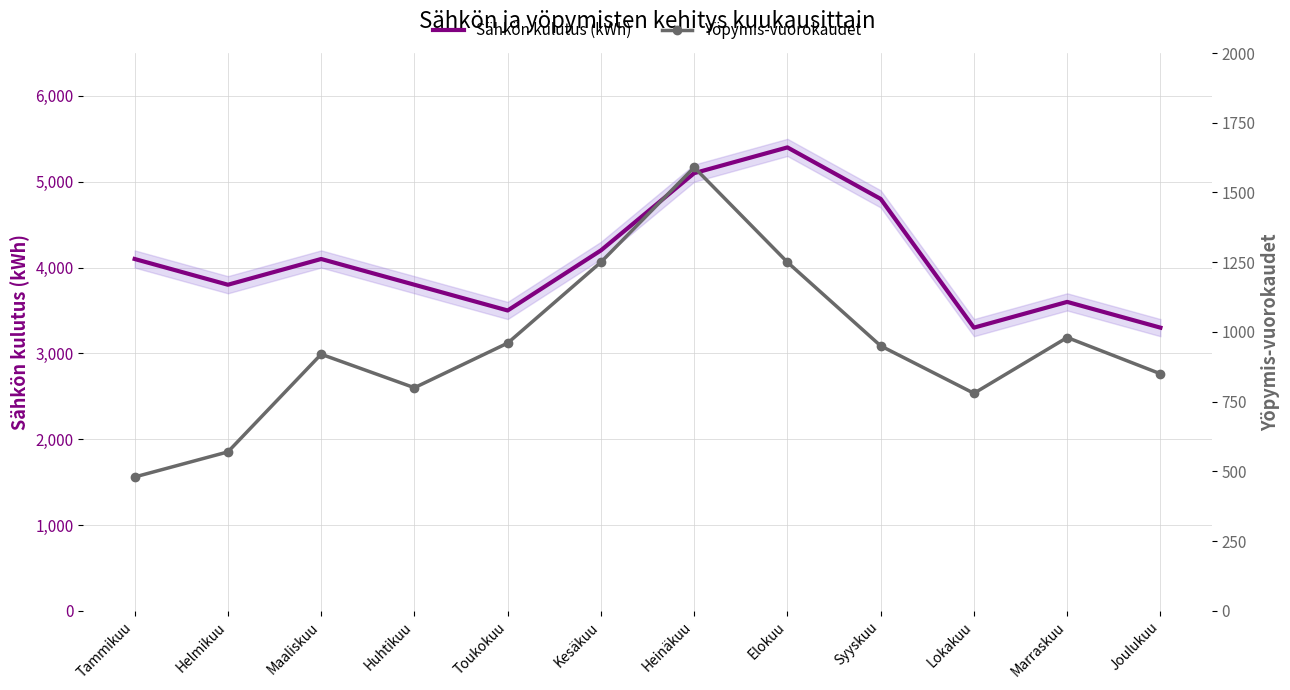

What value does the Sähkön kulutus (kWh) series have at Maaliskuu?

4100